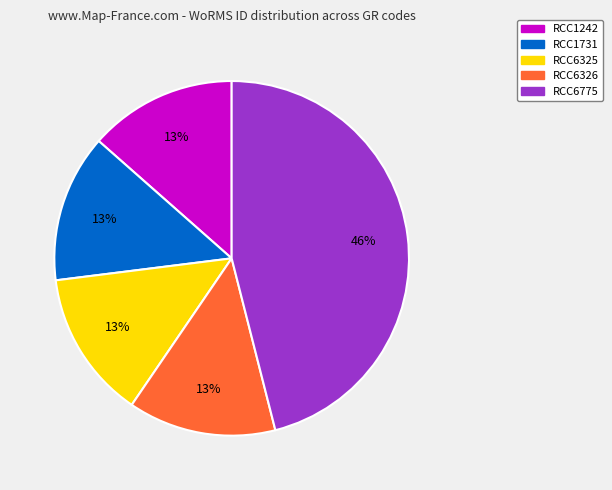

To the nearest percent, what is the average slice percentage?

20%